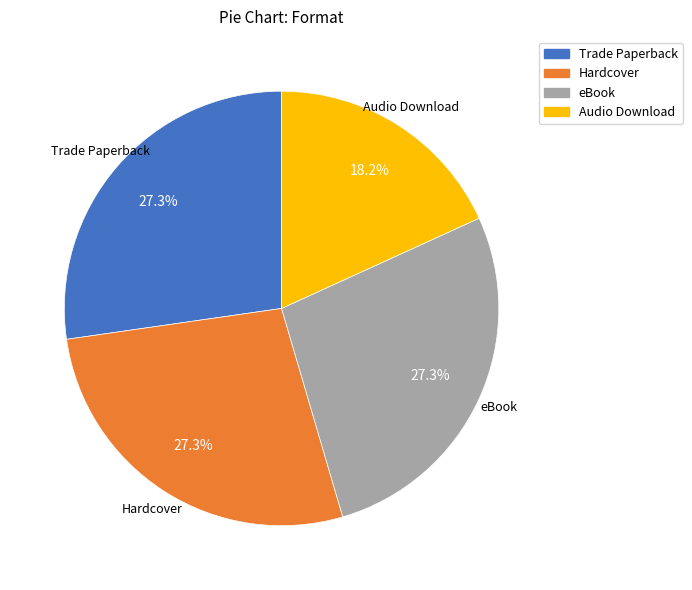

To the nearest percent, what percentage of the pie is eBook?

27%